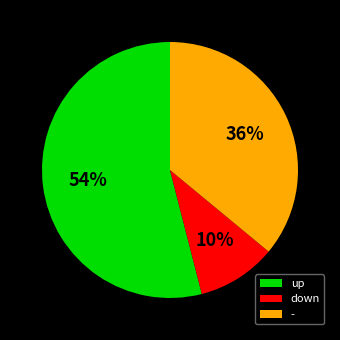

Combined, do up and - account for over 50%?

Yes